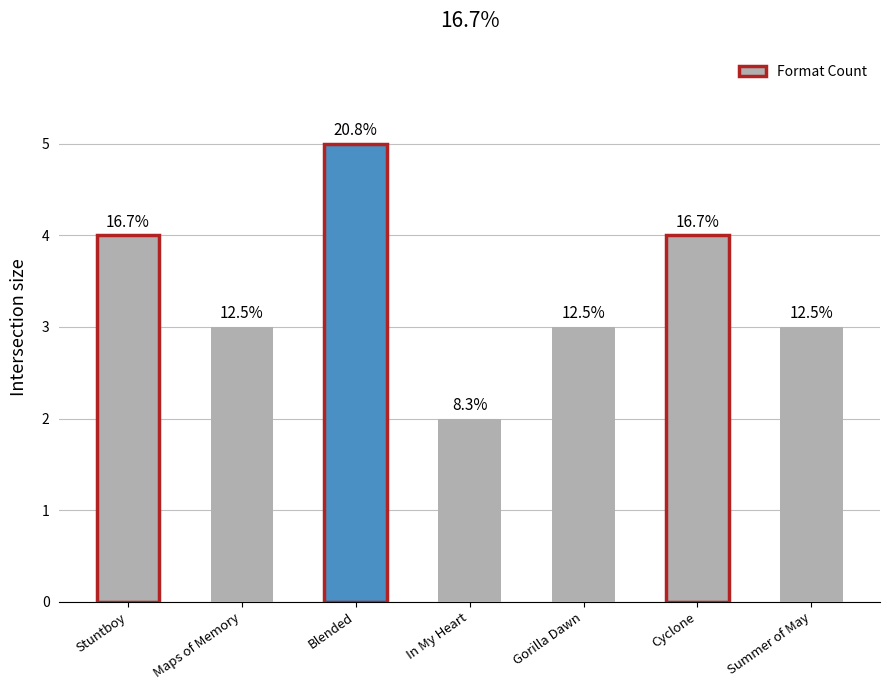

How many bars are there in total?

7